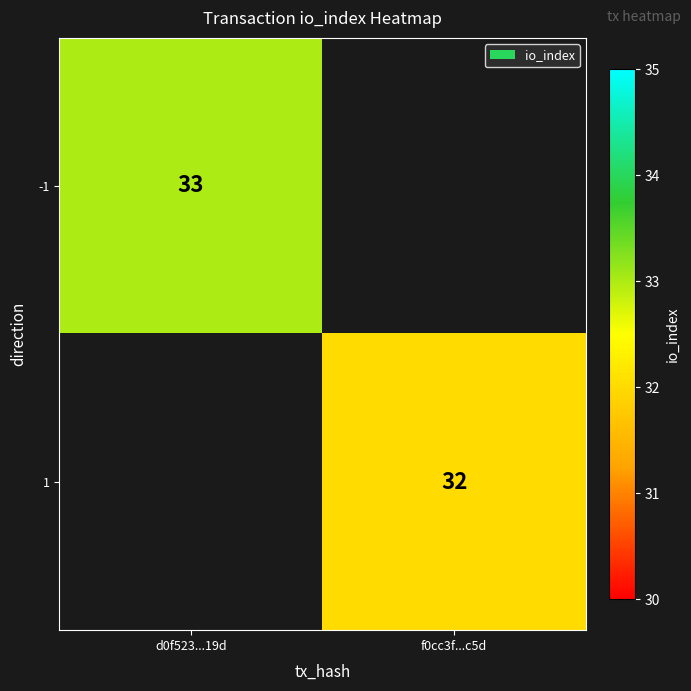

At how many categories does at least one series exceed 32?

1